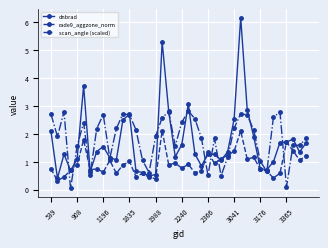

True or false: scan_angle (scaled) has more than 2 interior local peaks.

True